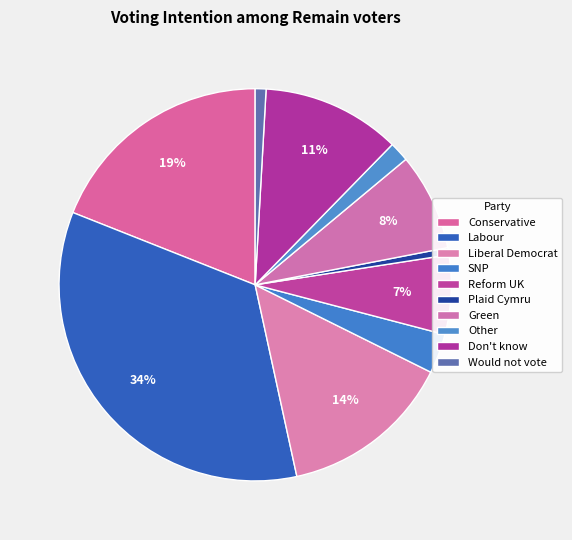

To the nearest percent, what is the difference between the Reform UK and Other slice percentages?

5%